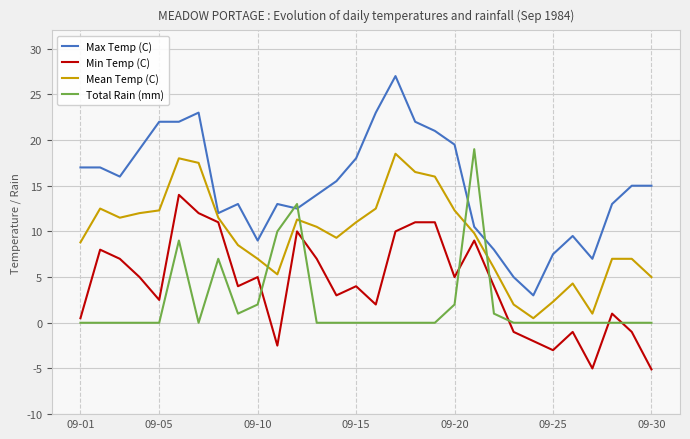

Which series has the widest spread of values?

Max Temp (C)